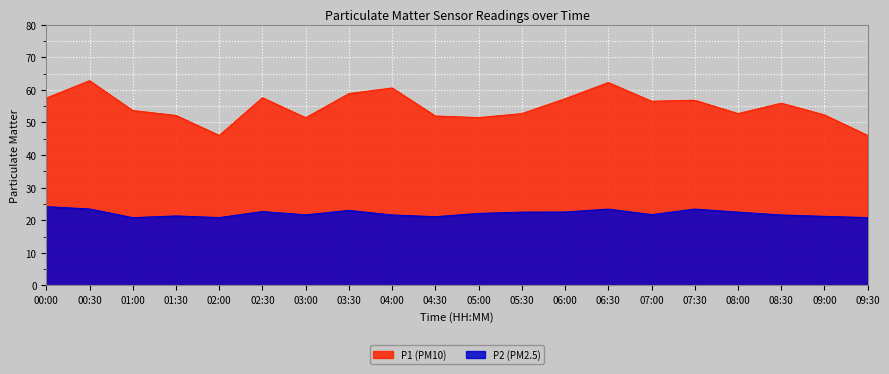

What is the value of the P2 point at the 17th from the left?

22.5